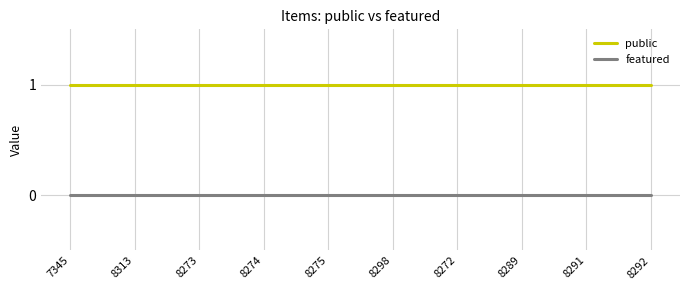

Rank the series by their average value, from highest to lowest.

public, featured